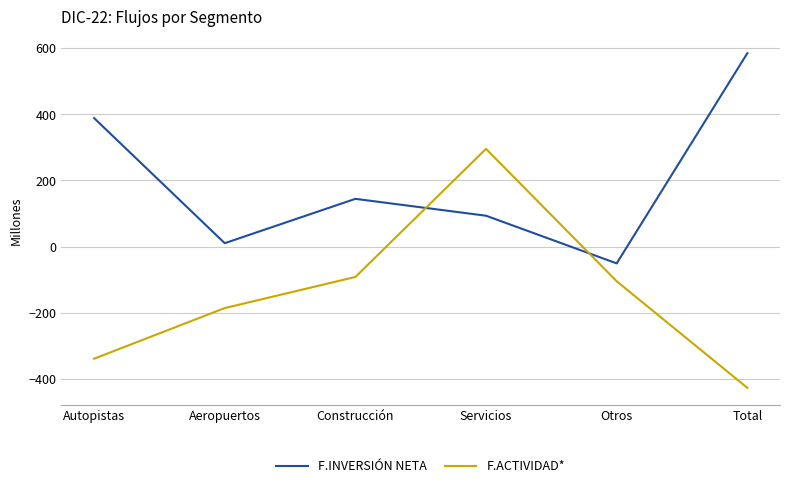

True or false: F.ACTIVIDAD* has more than 2 interior local peaks.

False